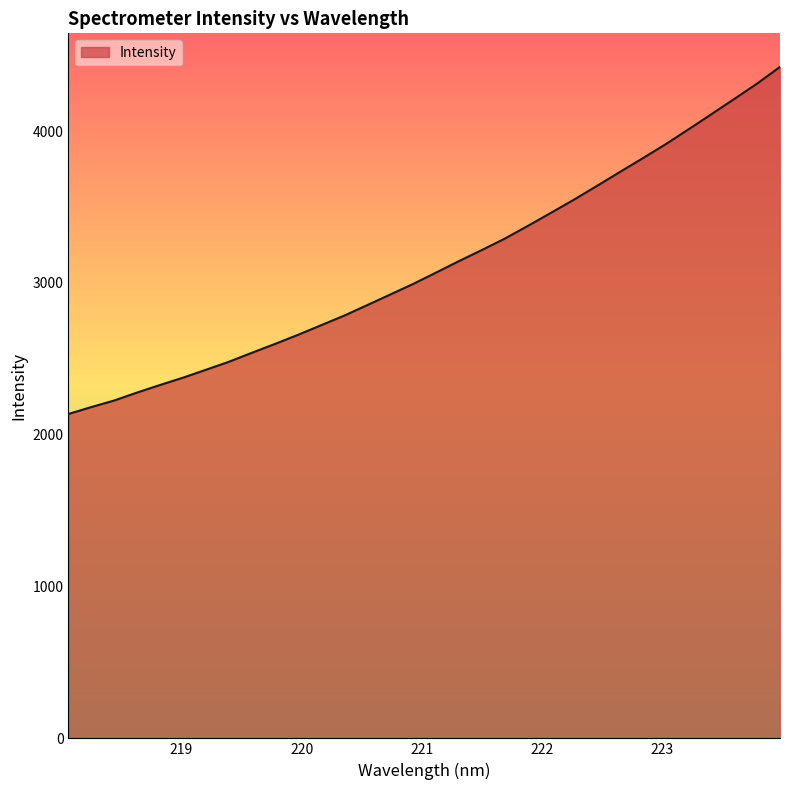

What is the minimum value shown in the chart?

2136.8